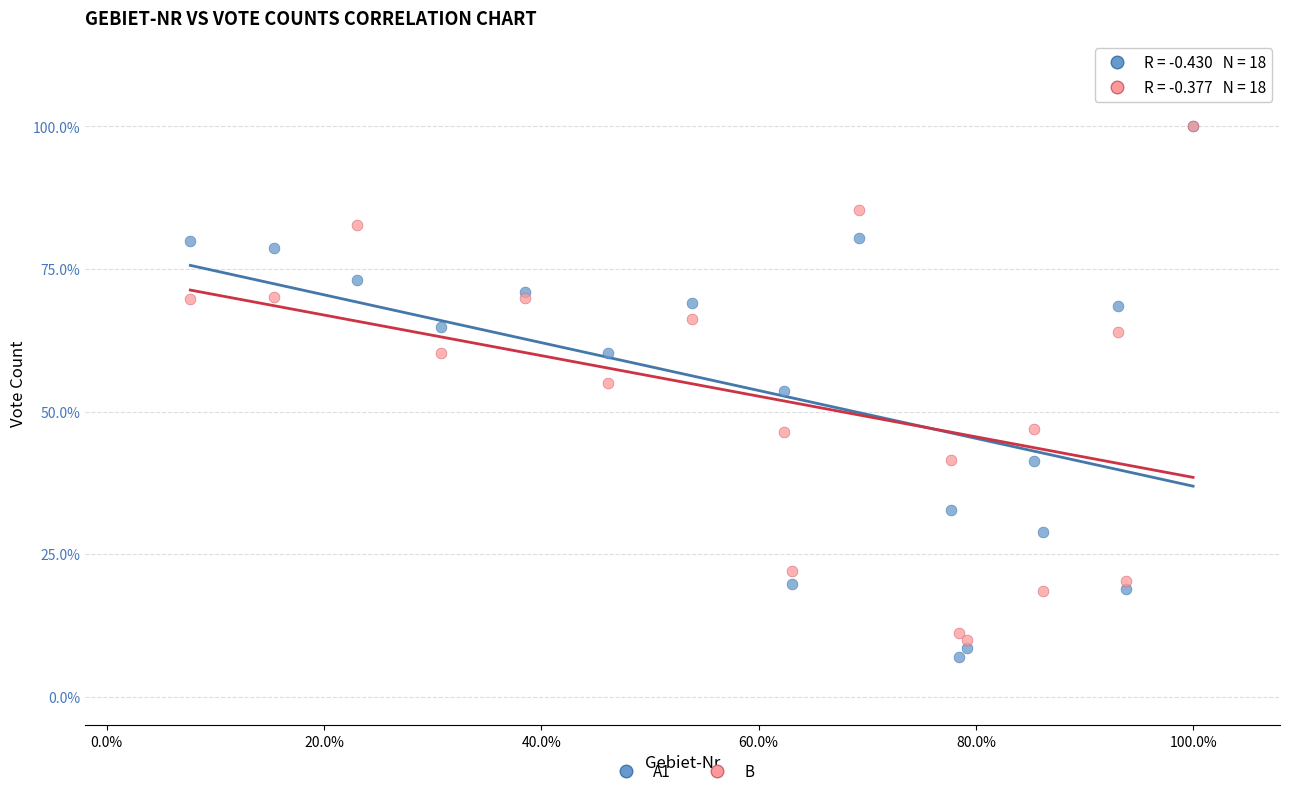

Which series contains the lowest Y value?

A1